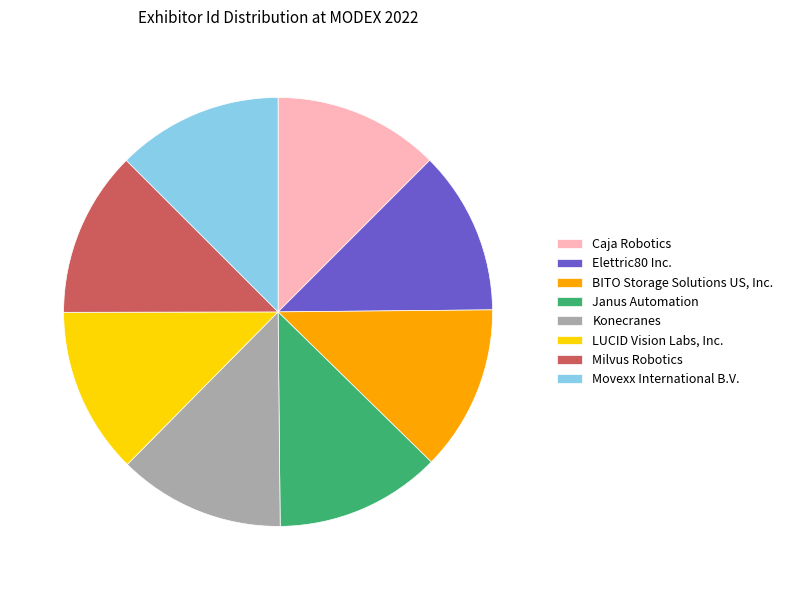

How many slices are in this pie chart?

8